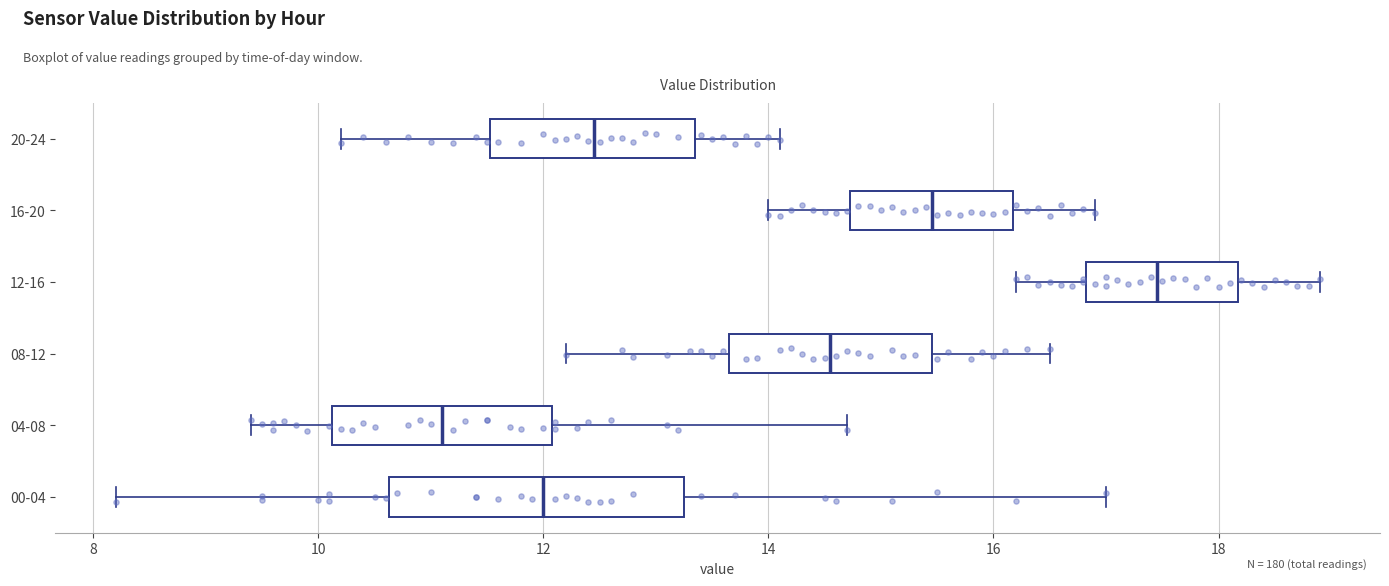

Reading bottom to top, transcribe this box plot: for each box, give where its median line is, the range the box spans, and where its two whiskers end, as read against the x-axis. The values are not printed on the chart, so give them approximately, as read against the axis.

00-04: median 12.0, box 10.6 to 13.2, whiskers 8.2 to 17.0
04-08: median 11.2, box 10.2 to 12.0, whiskers 9.4 to 14.8
08-12: median 14.6, box 13.6 to 15.4, whiskers 12.2 to 16.6
12-16: median 17.4, box 16.8 to 18.2, whiskers 16.2 to 19.0
16-20: median 15.4, box 14.8 to 16.2, whiskers 14.0 to 17.0
20-24: median 12.4, box 11.6 to 13.4, whiskers 10.2 to 14.2